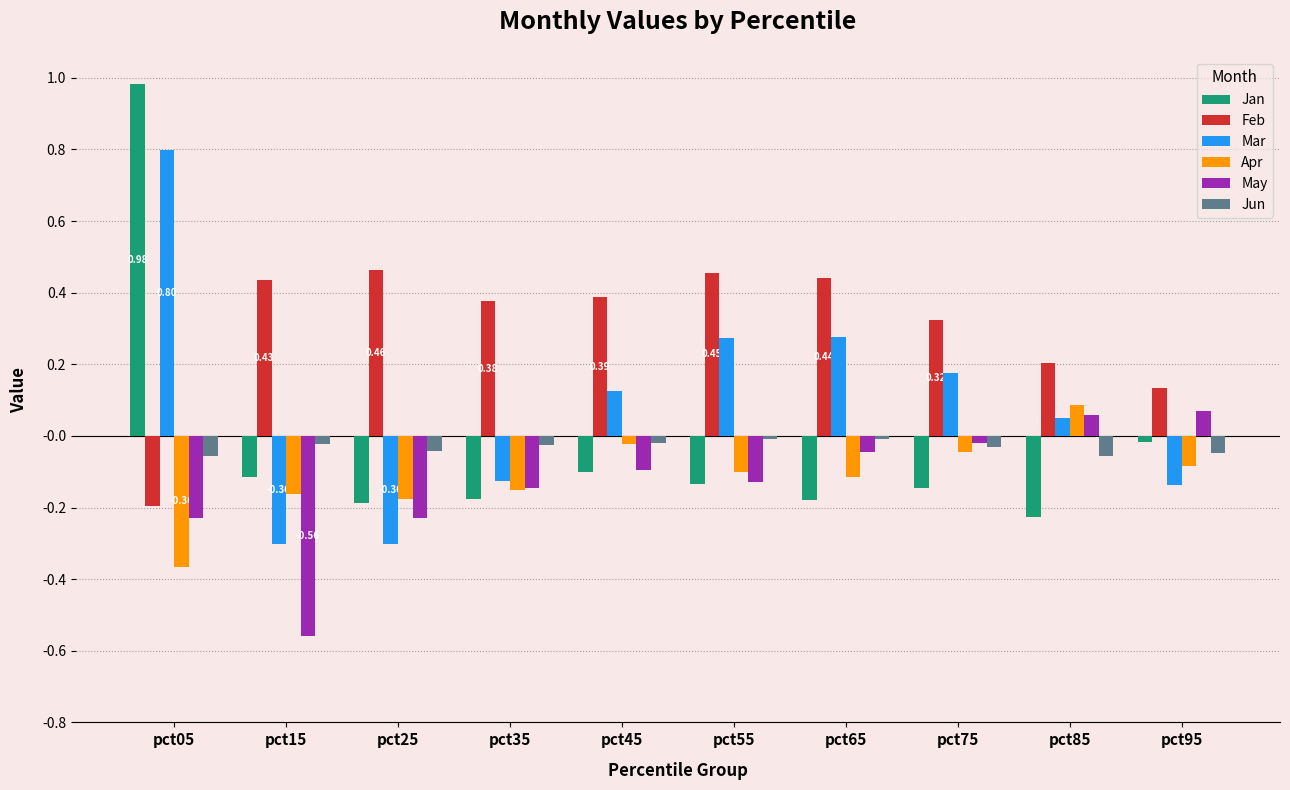

Which series has the largest total across all categories?

Feb